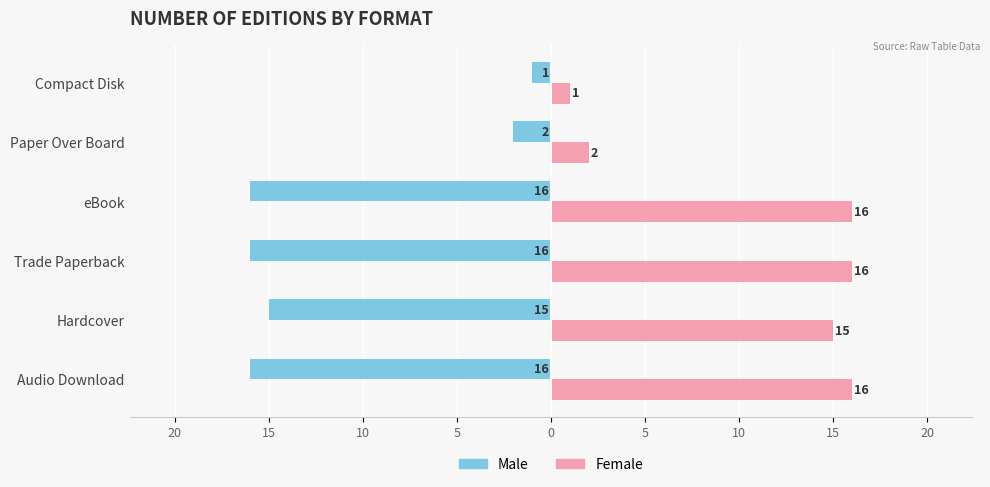

What is the average value of the Female series?

11